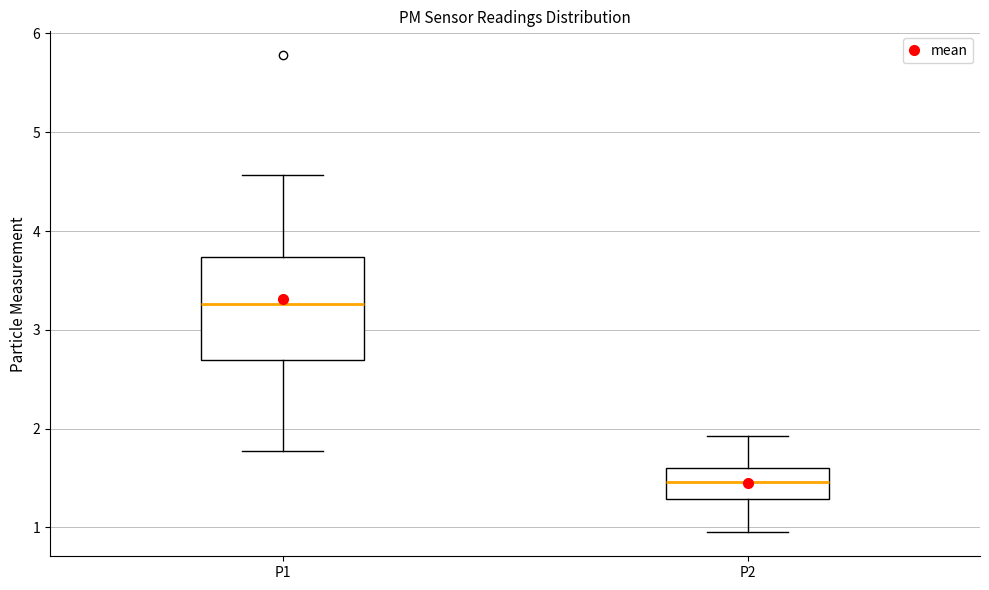

Where does the upper whisker of the box for P2 end on the y-axis? The values are not printed on the chart, so give them approximately, as read against the axis.

1.9